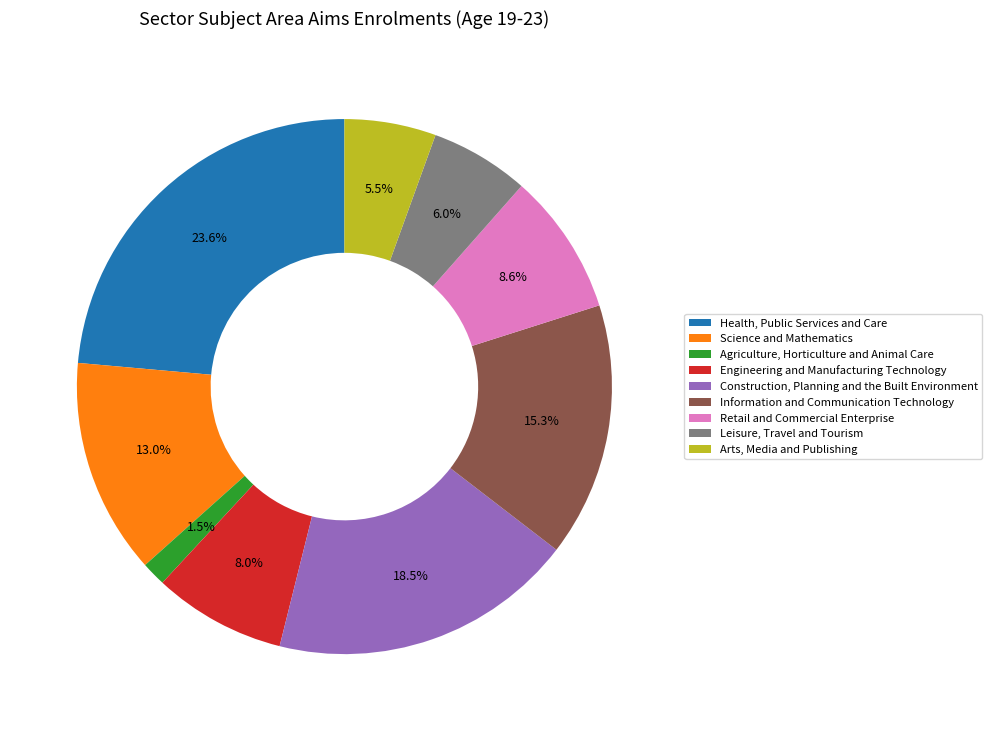

Combined, do Leisure, Travel and Tourism and Construction, Planning and the Built Environment account for over 50%?

No